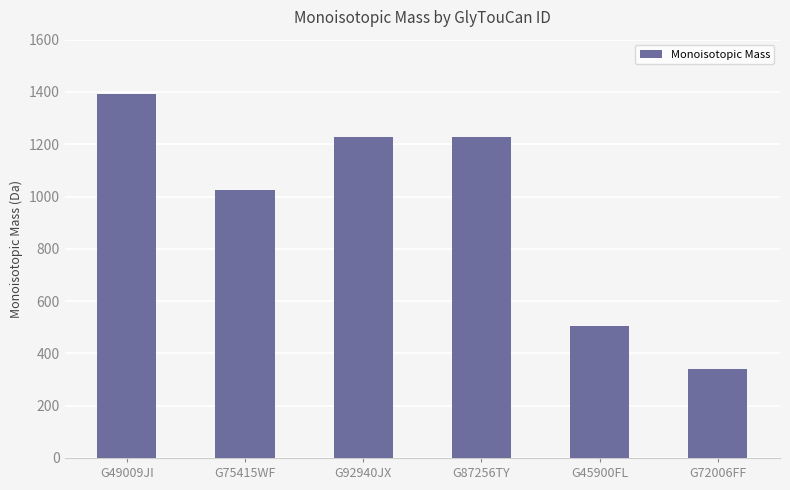

What is the average value?

952.8